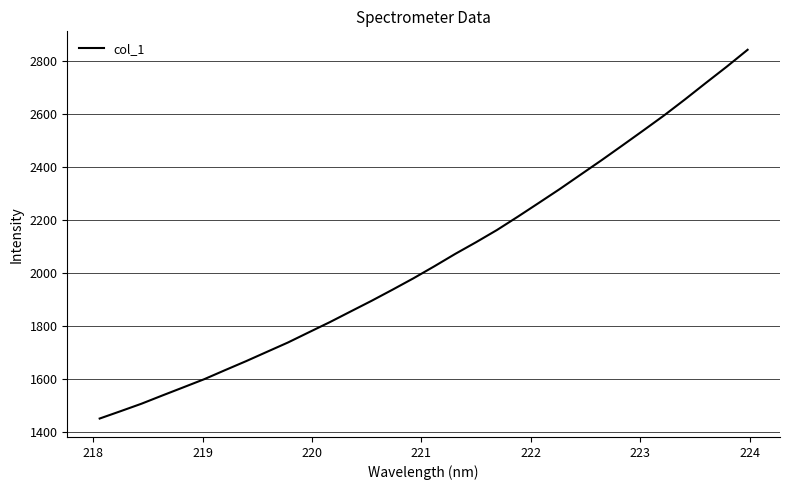

What is the maximum value shown in the chart?

2842.1